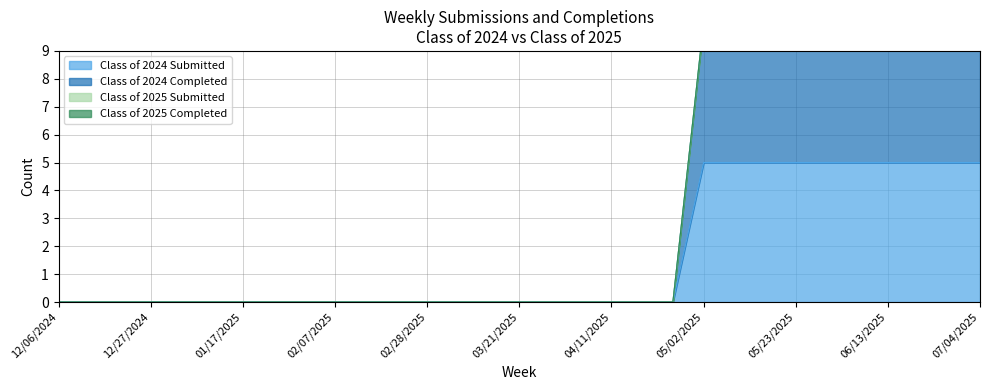

What is the highest value of the Class of 2024 Submitted series?

5